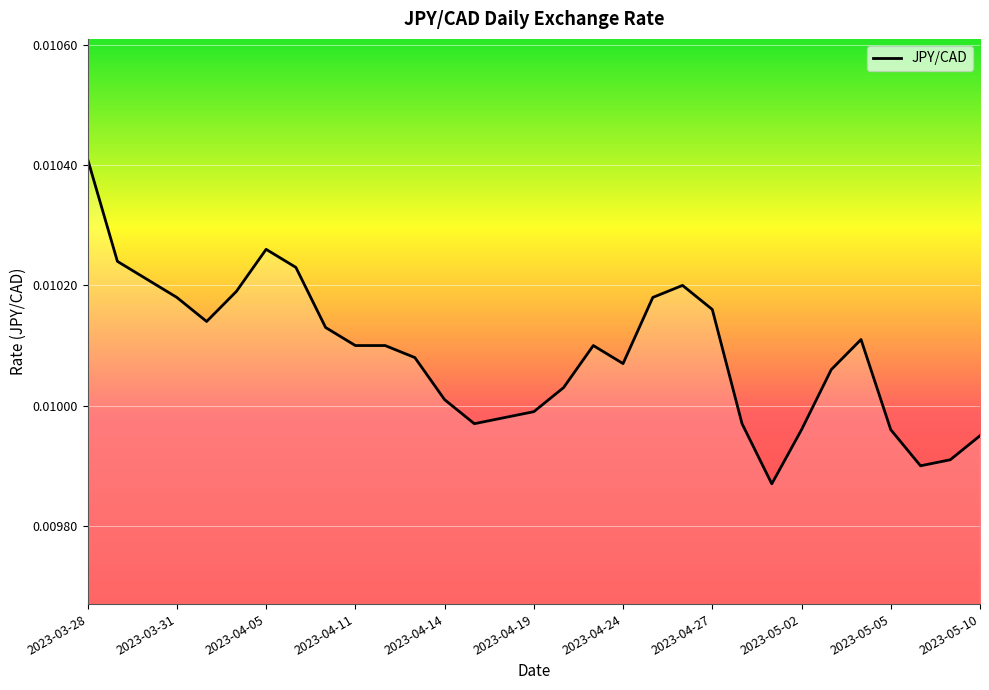

Which category has the highest value across all series?

2023-03-28